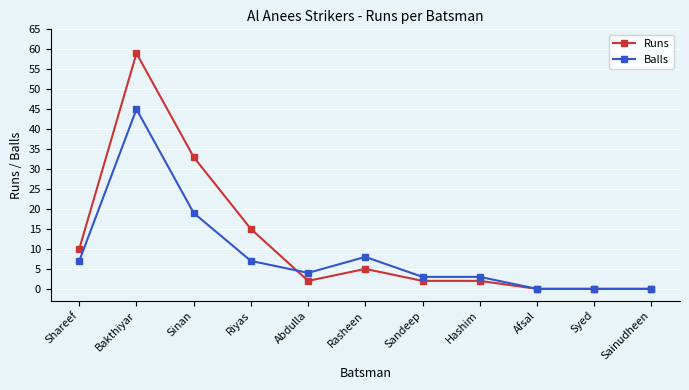

What is the difference between the highest and lowest values at Bakthiyar?

14